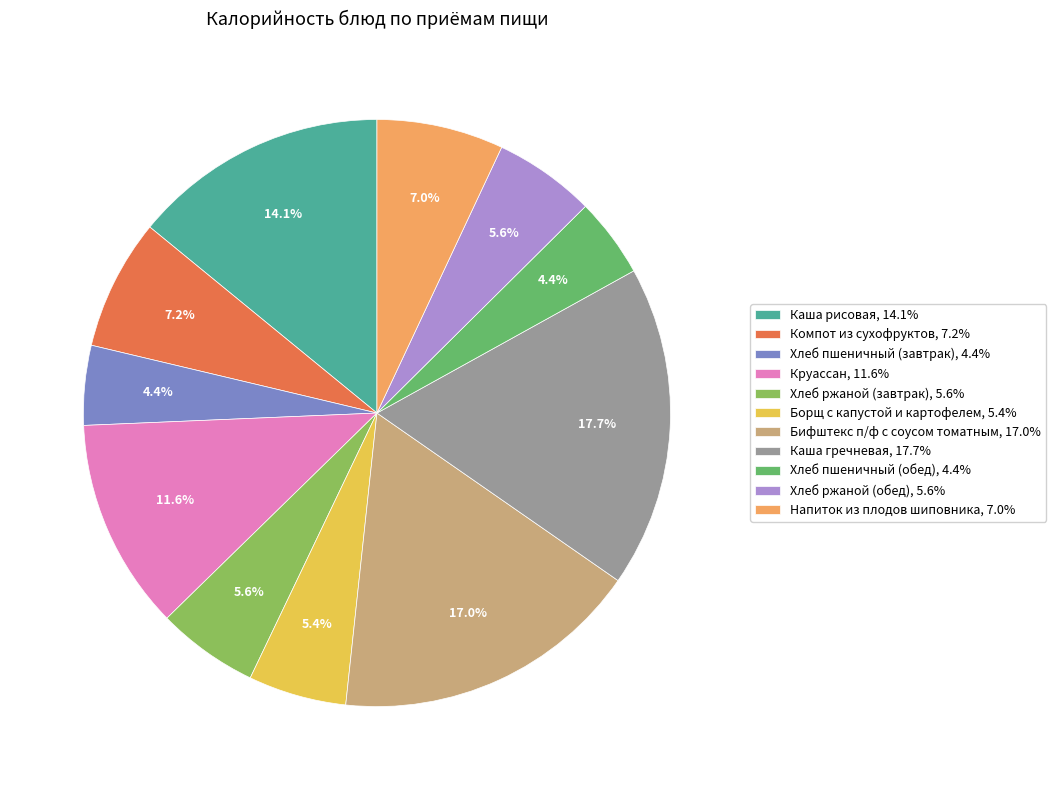

The Хлеб ржаной (завтрак) slice represents 1% of the pie. True or false?

False